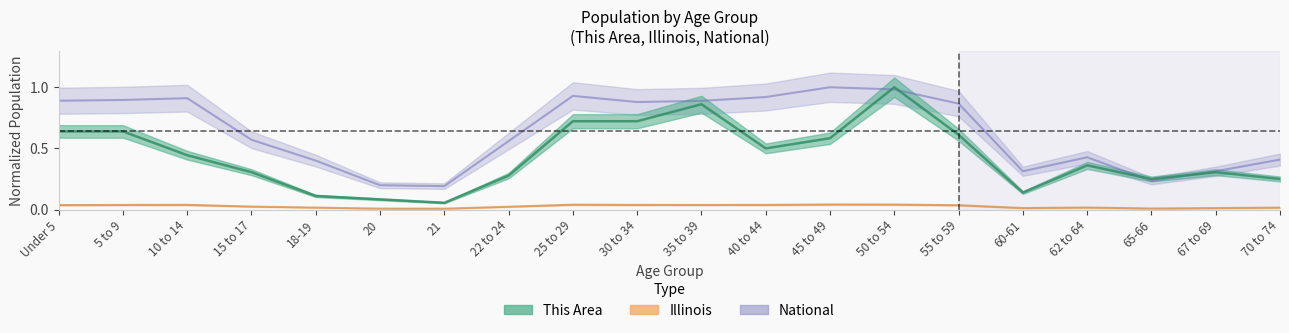

Rank the series at 22 to 24 from lowest to highest value.

Illinois, This Area, National